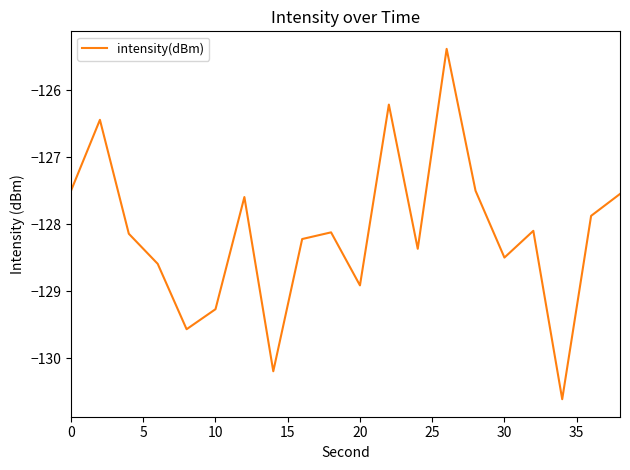

What is the maximum value shown in the chart?

-125.4